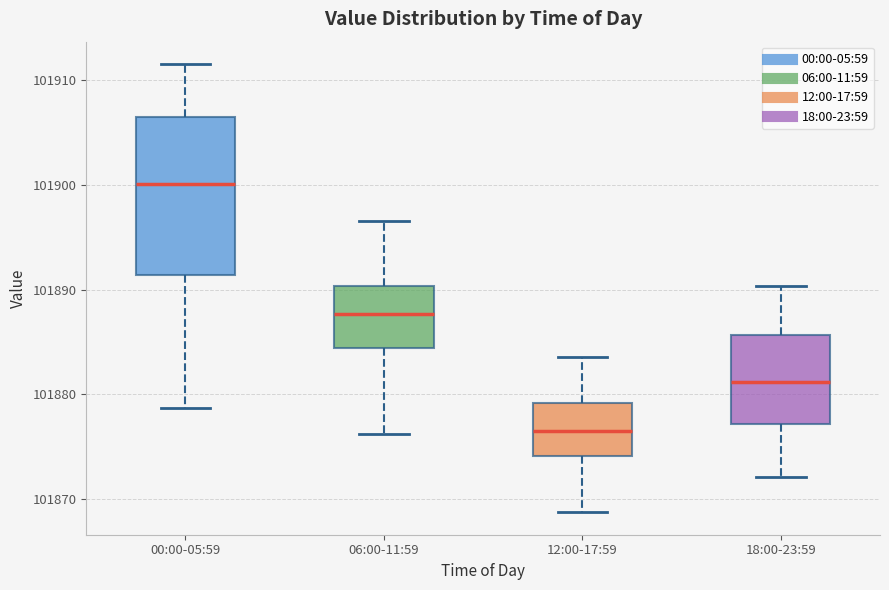

Reading left to right, transcribe this box plot: for each box, give where its median line is, the range the box spans, and where its two whiskers end, as read against the y-axis. The values are not printed on the chart, so give them approximately, as read against the axis.

00:00-05:59: median 101900, box 101891 to 101906, whiskers 101879 to 101912
06:00-11:59: median 101888, box 101884 to 101890, whiskers 101876 to 101897
12:00-17:59: median 101876, box 101874 to 101879, whiskers 101869 to 101884
18:00-23:59: median 101881, box 101877 to 101886, whiskers 101872 to 101890